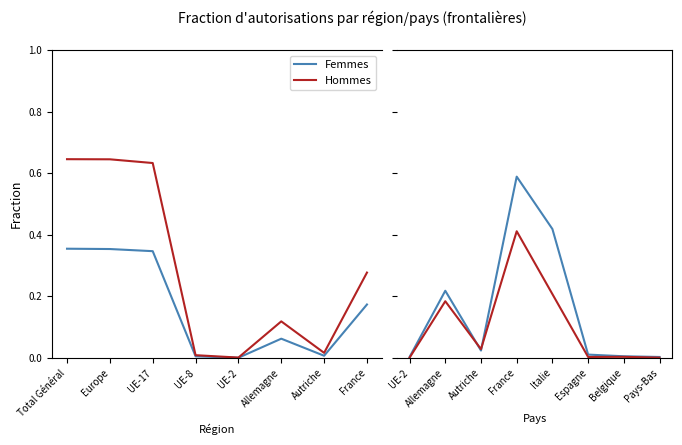

The value of Hommes at Allemagne is 0.2. True or false?

False